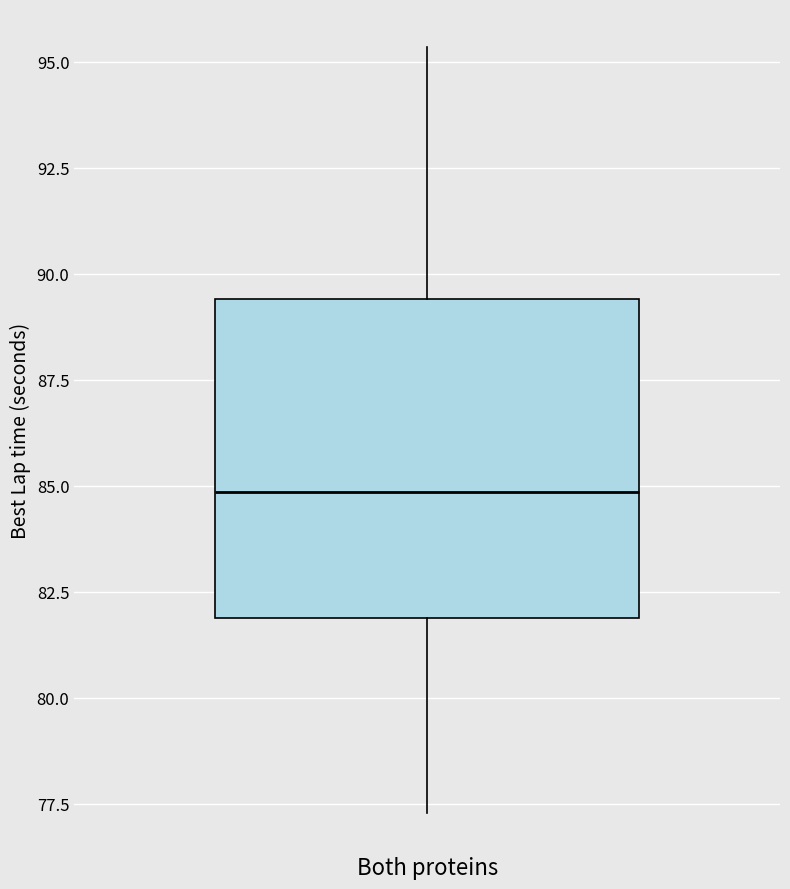

Where does the upper whisker of the box for Both proteins end on the y-axis? The values are not printed on the chart, so give them approximately, as read against the axis.

95.5